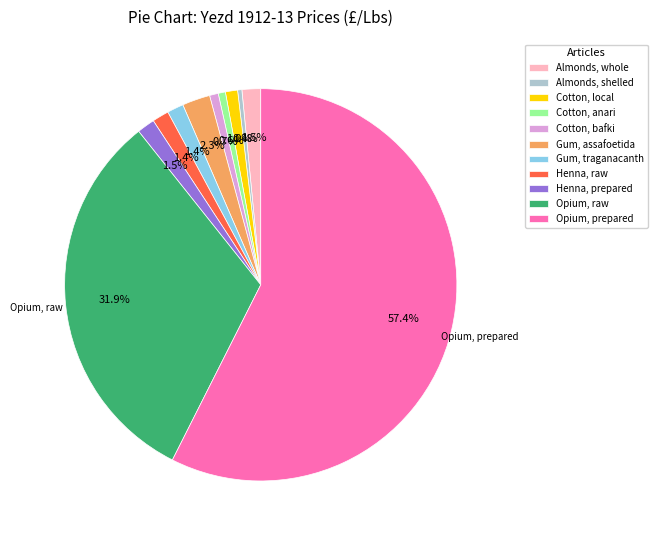

To the nearest percent, what percentage of the pie is Opium, prepared?

57%